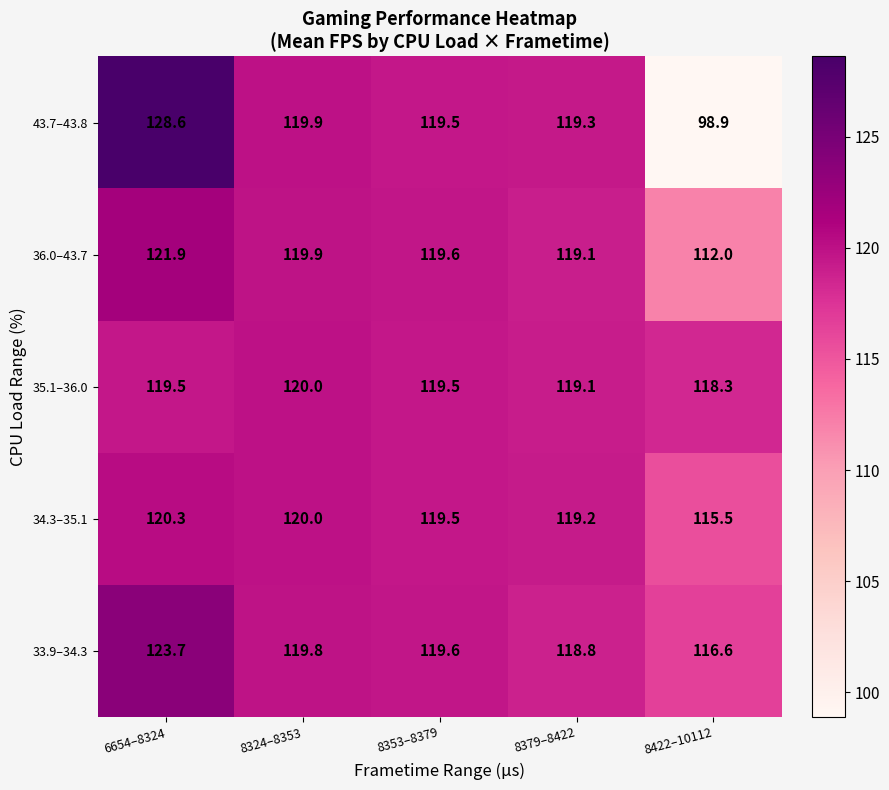

Reading left to right, extract all data points from this chart.

43.7–43.8: 128.6	119.9	119.5	119.3	98.9
36.0–43.7: 121.9	119.9	119.6	119.1	112.0
35.1–36.0: 119.5	120.0	119.5	119.1	118.3
34.3–35.1: 120.3	120.0	119.5	119.2	115.5
33.9–34.3: 123.7	119.8	119.6	118.8	116.6